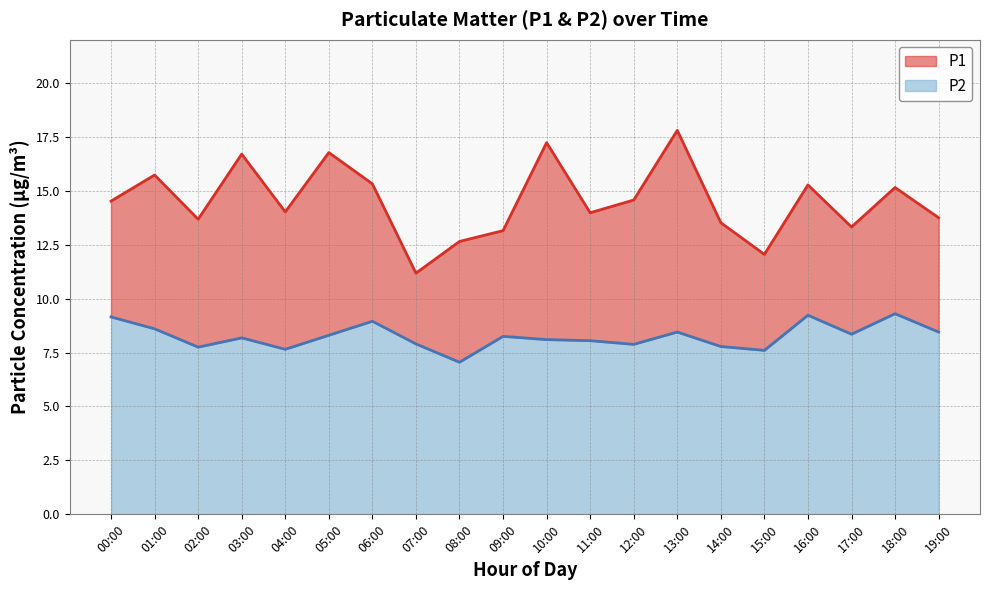

Rank the series at 09:00 from highest to lowest value.

P1, P2